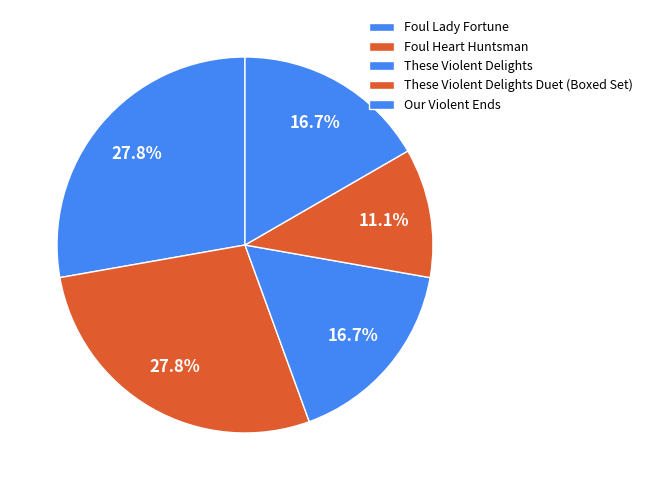

To the nearest percent, what is the average slice percentage?

20%